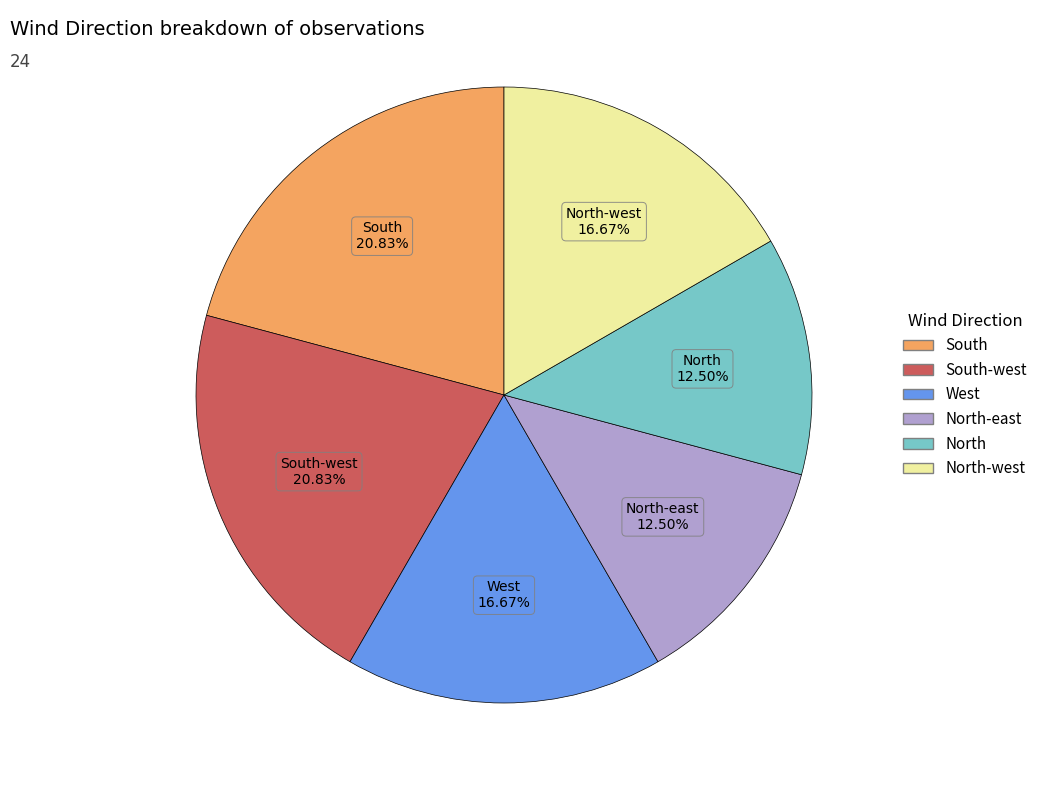

Is there a majority slice in this chart?

No